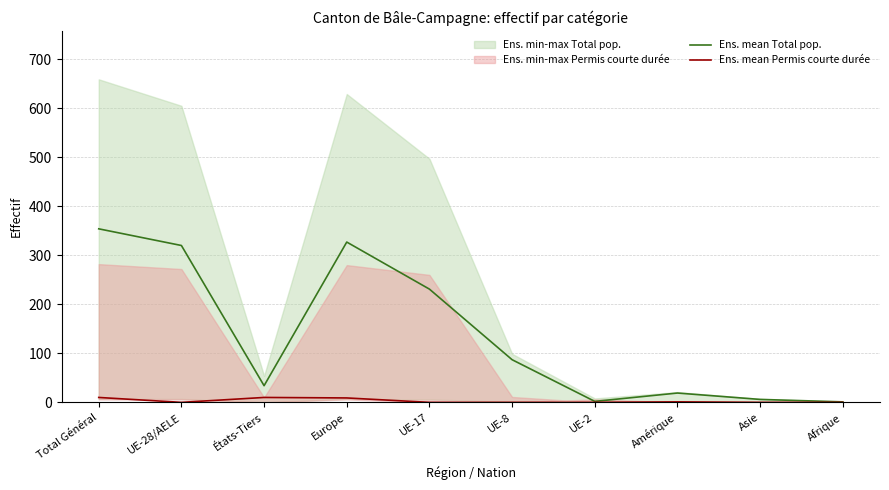

How many distinct data groups are displayed?

2